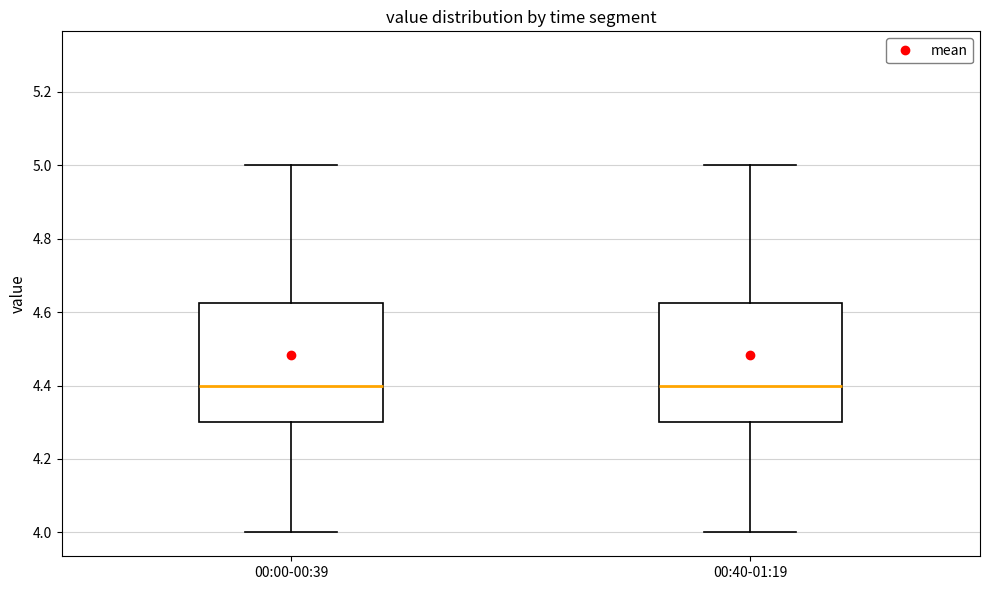

Reading left to right, read every box against the y-axis: the position of its median line, the range the box covers, and the ends of its whiskers. The values are not printed on the chart, so give them approximately, as read against the axis.

00:00-00:39: median 4.40, box 4.30 to 4.62, whiskers 4.00 to 5.00
00:40-01:19: median 4.40, box 4.30 to 4.62, whiskers 4.00 to 5.00